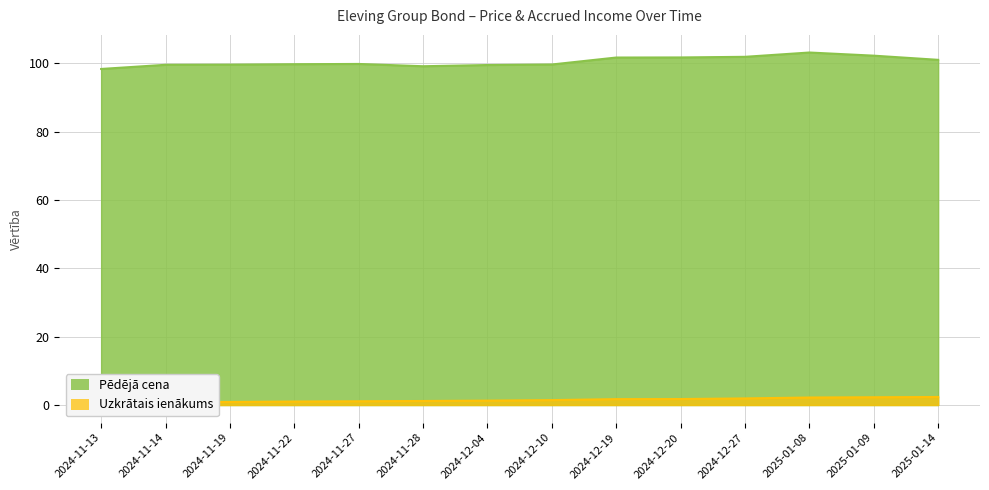

Reading right to left, transcribe all the data shown in this chart.

Pēdējā cena: 101.0	102.3	103.2	101.9	101.7	101.7	99.7	99.5	99.2	99.8	99.8	99.6	99.6	98.4
Uzkrātais ienākums: 2.3	2.3	2.2	1.9	1.7	1.7	1.4	1.3	1.2	1.1	1.0	0.9	0.8	0.7